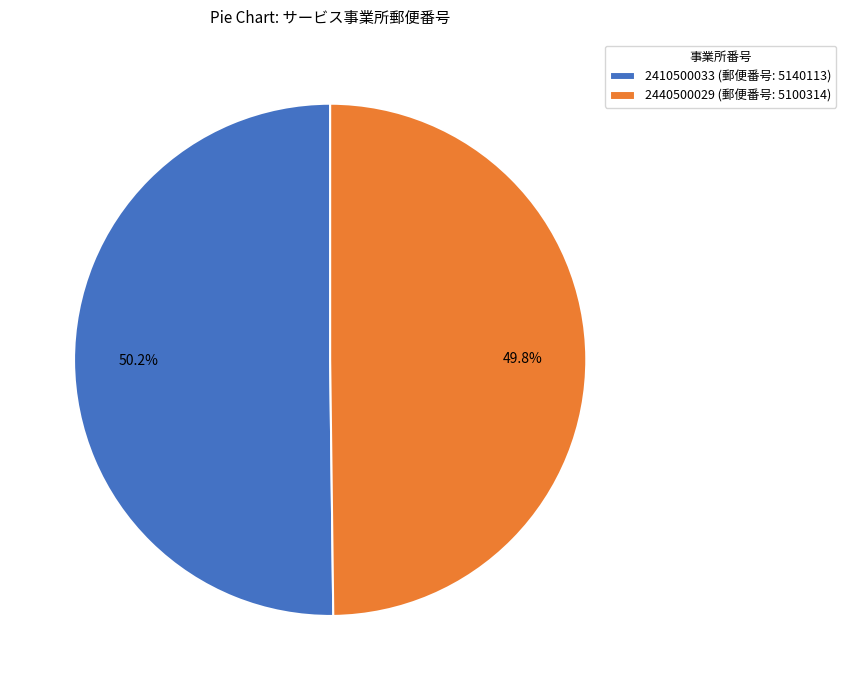

Does any single category account for the majority?

Yes